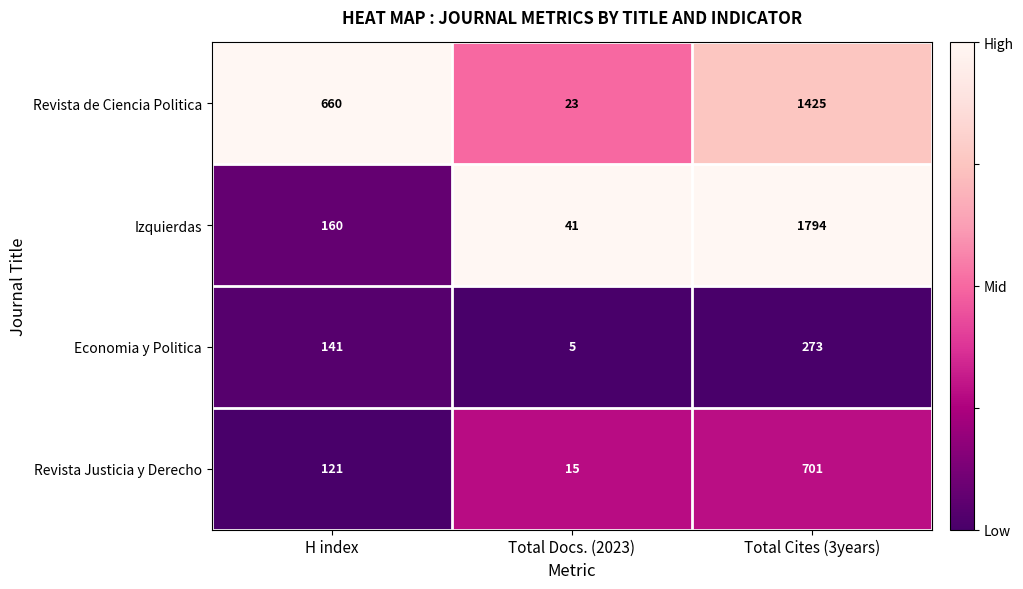

How many data points in Economia y Politica are less than 141?

1